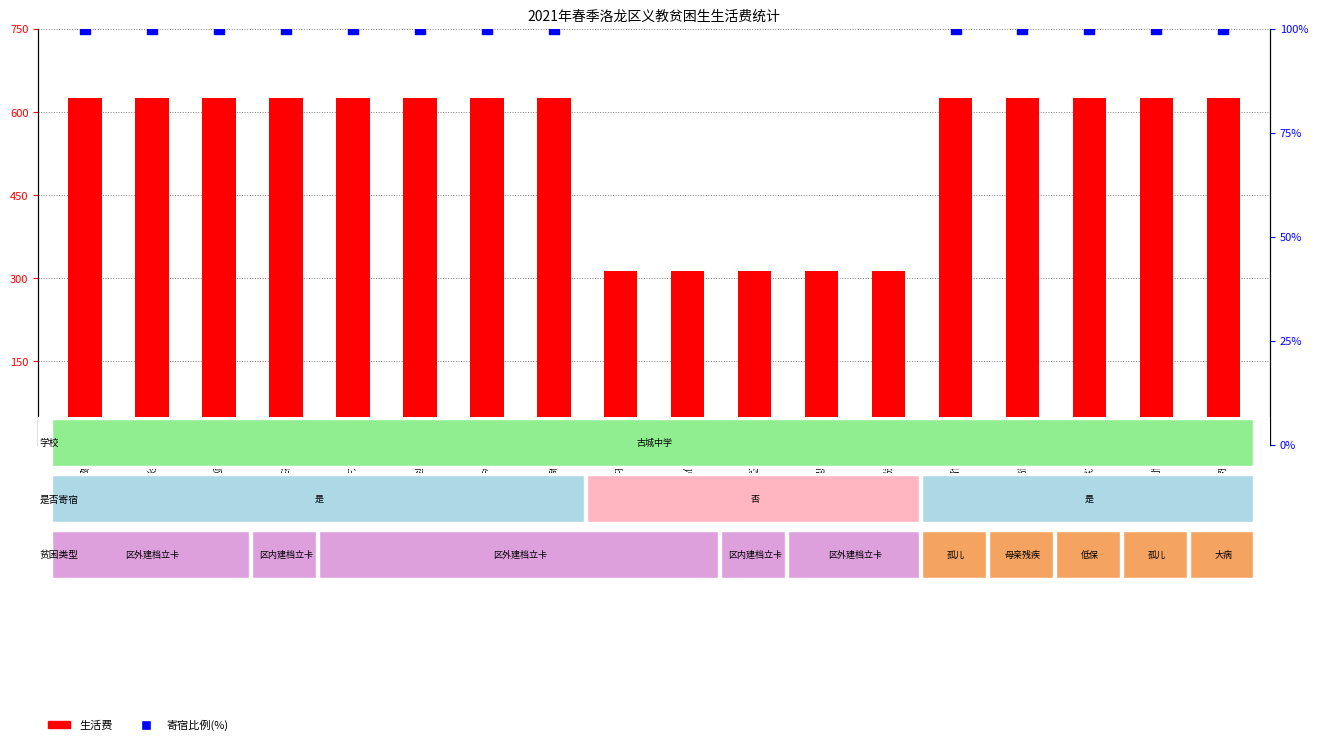

Which series contains the lowest Y value?

寄宿比例(%)